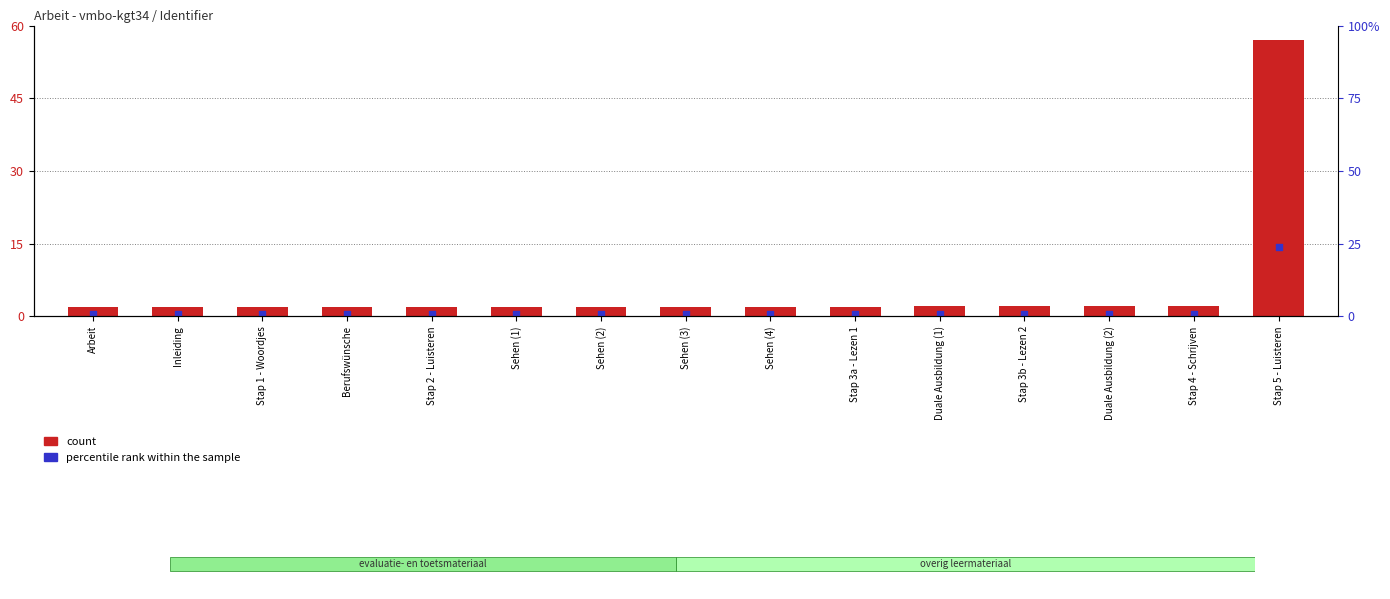

Which series reaches the minimum Y coordinate?

percentile rank within the sample